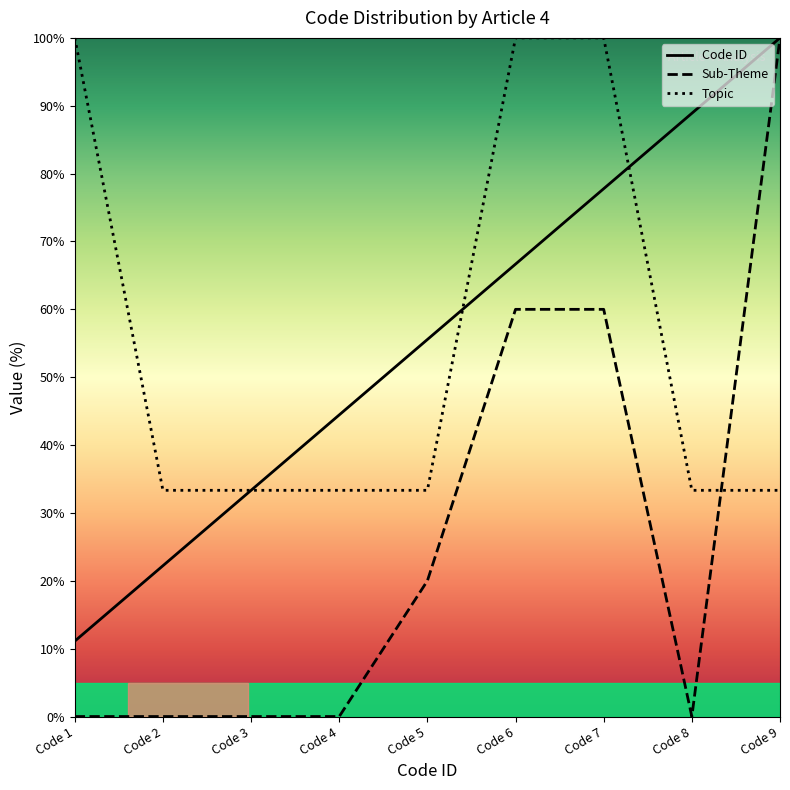

How many times do Sub-Theme and Topic cross each other?

1